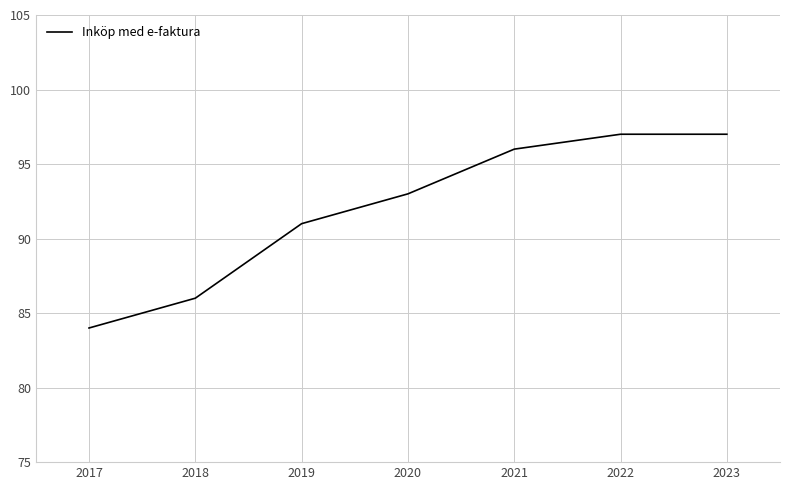

The chart shows a value of 50 at 2022. True or false?

False